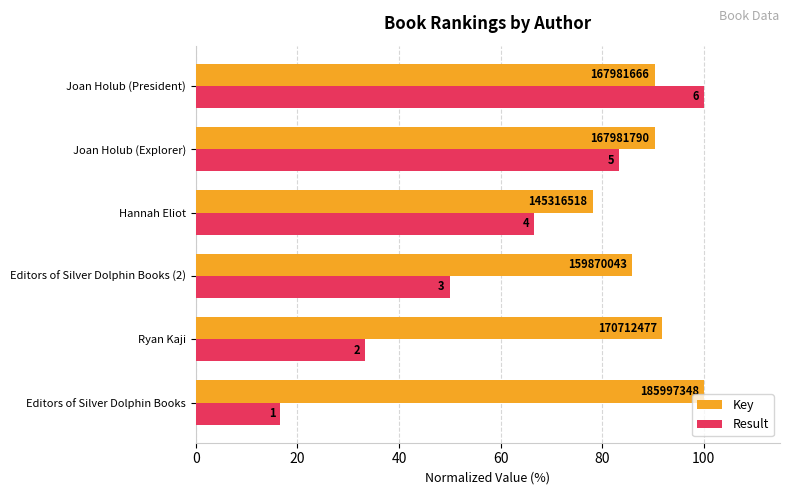

What are all the series names shown in the legend?

Key, Result